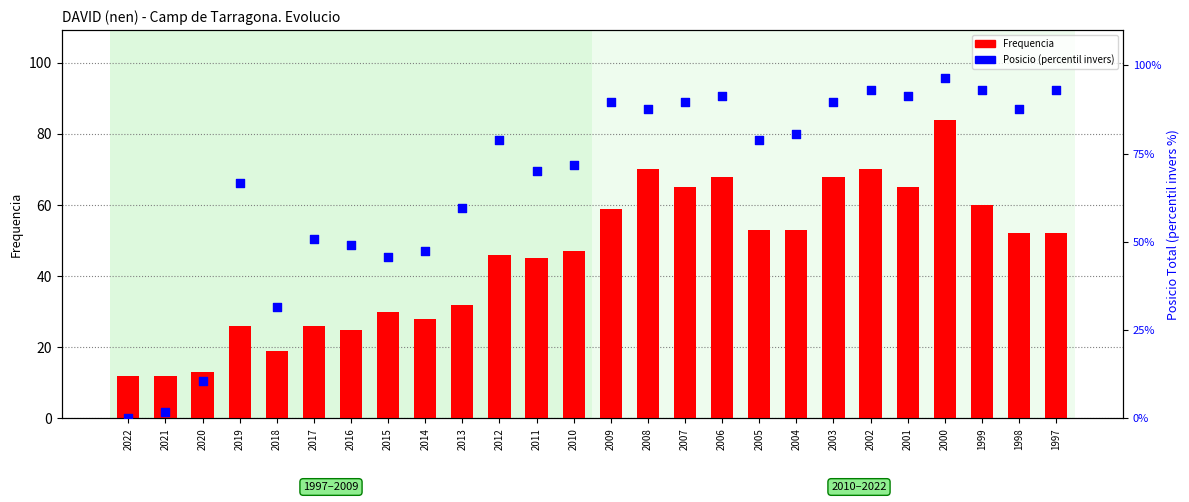

Which series has the largest total across all categories?

Posicio (percentil invers)